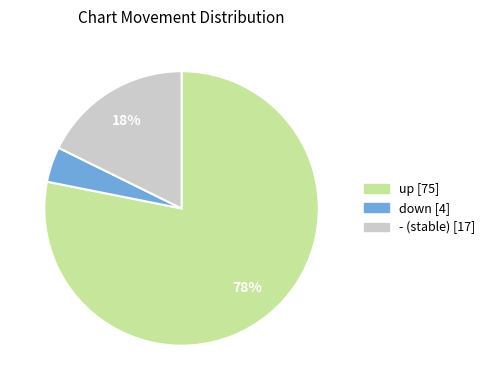

Does any single category account for the majority?

Yes